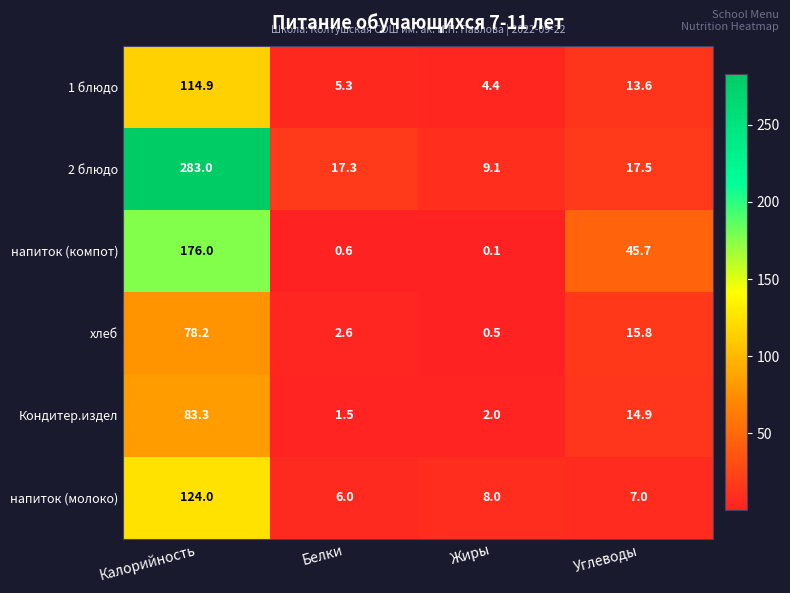

At which label does Кондитер.издел first exceed 14?

Калорийность